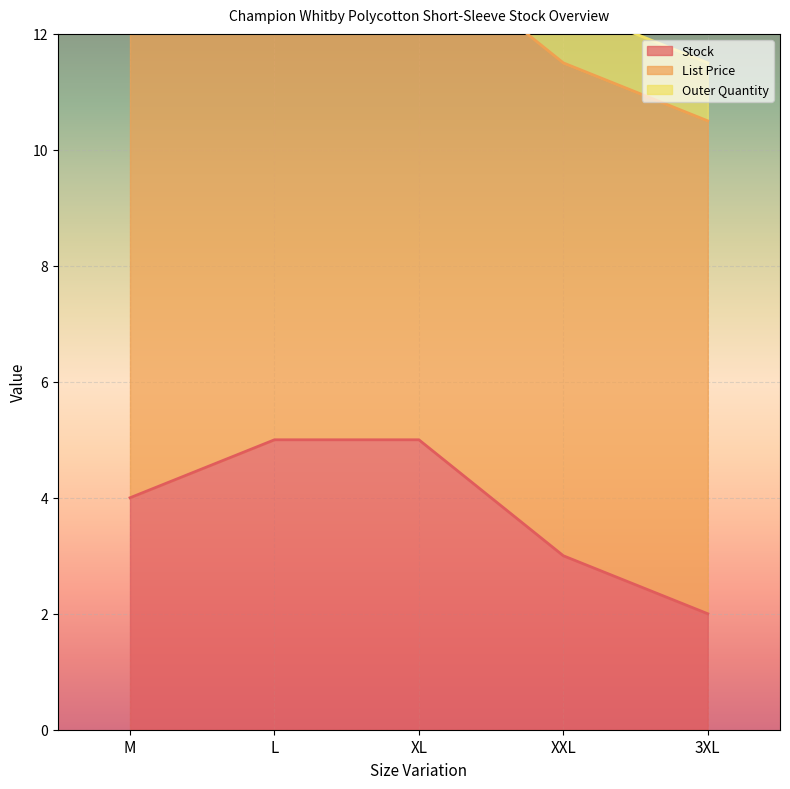

At which label does Outer Quantity reach its peak?

M